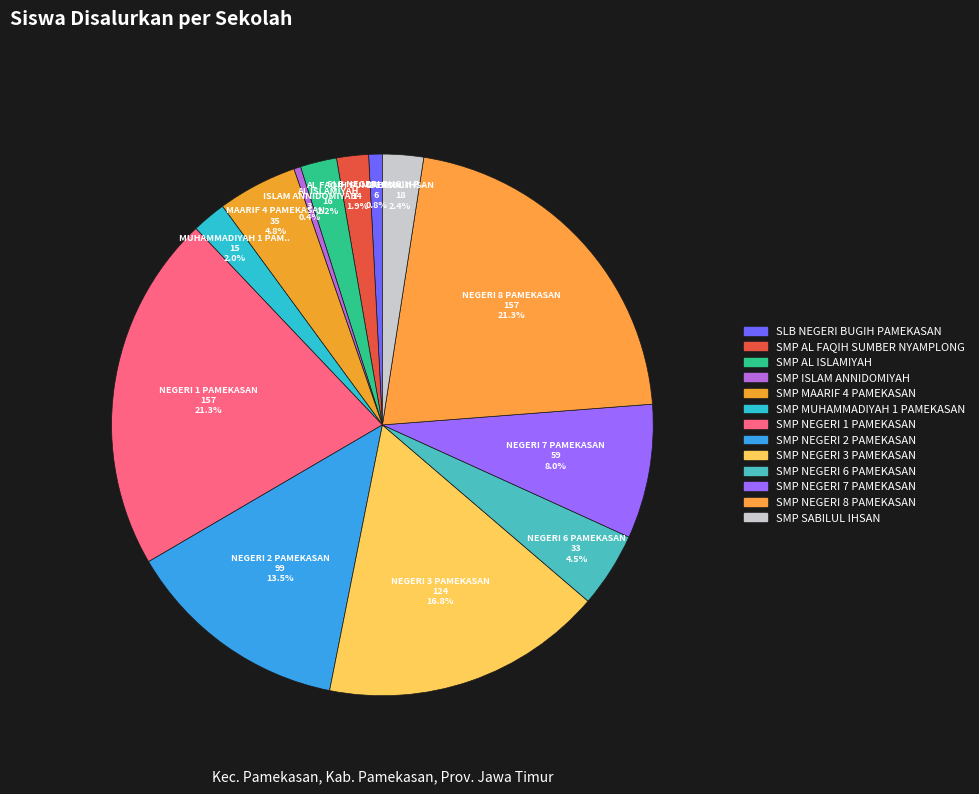

How many slices are in this pie chart?

13